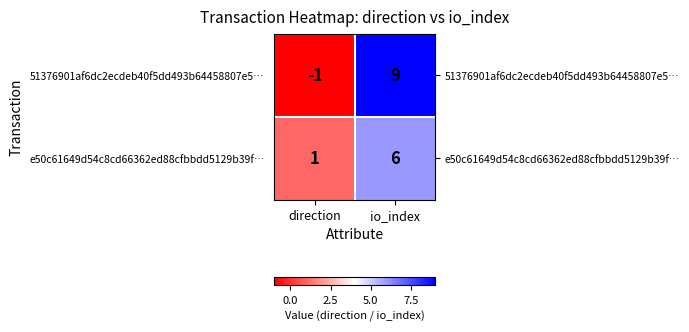

At which label is 51376901af6dc2ecdeb40f5dd493b64458807e5… closest to 4?

direction